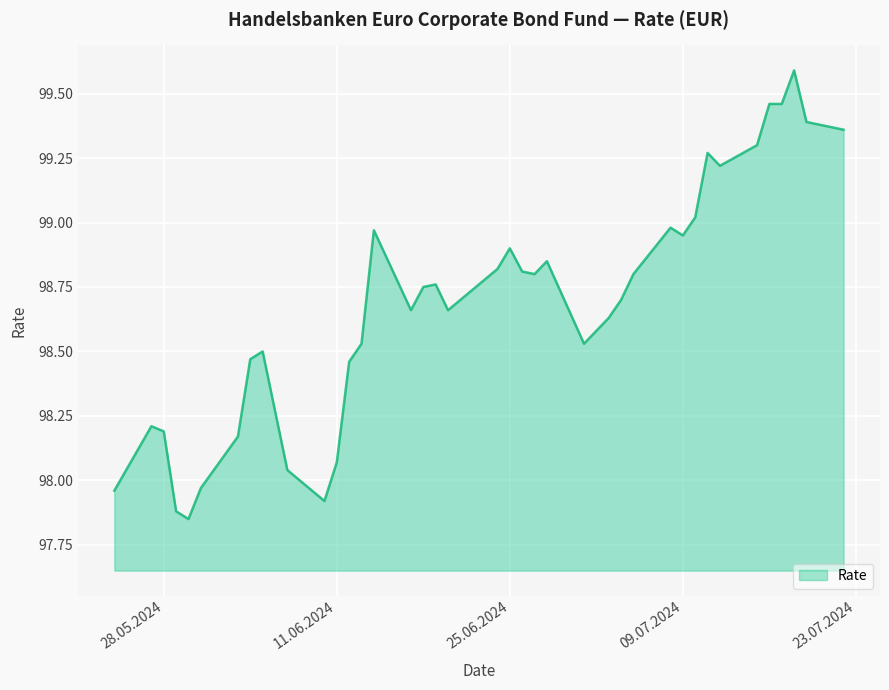

What is the greatest value displayed?

99.6